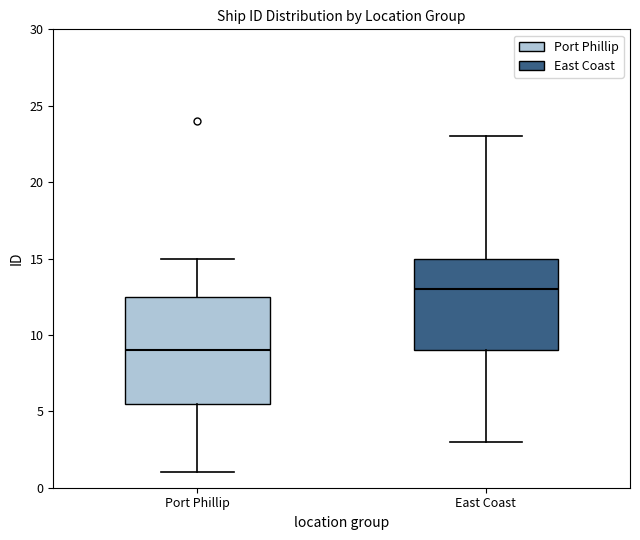

Where does the lower whisker of the box for East Coast end on the y-axis? The values are not printed on the chart, so give them approximately, as read against the axis.

3.0